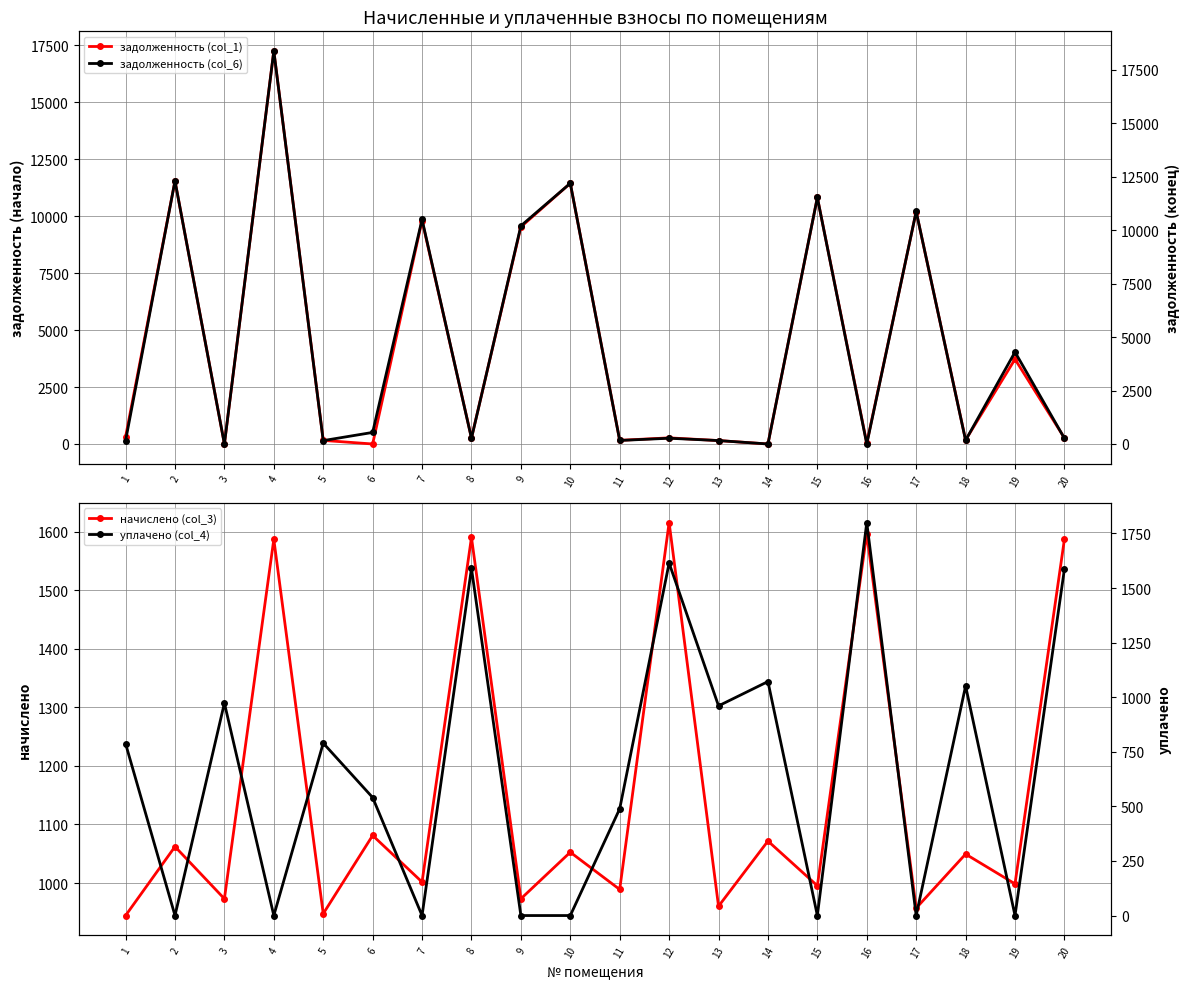

True or false: уплачено (col_4) and начислено (col_3) cross at least once.

True